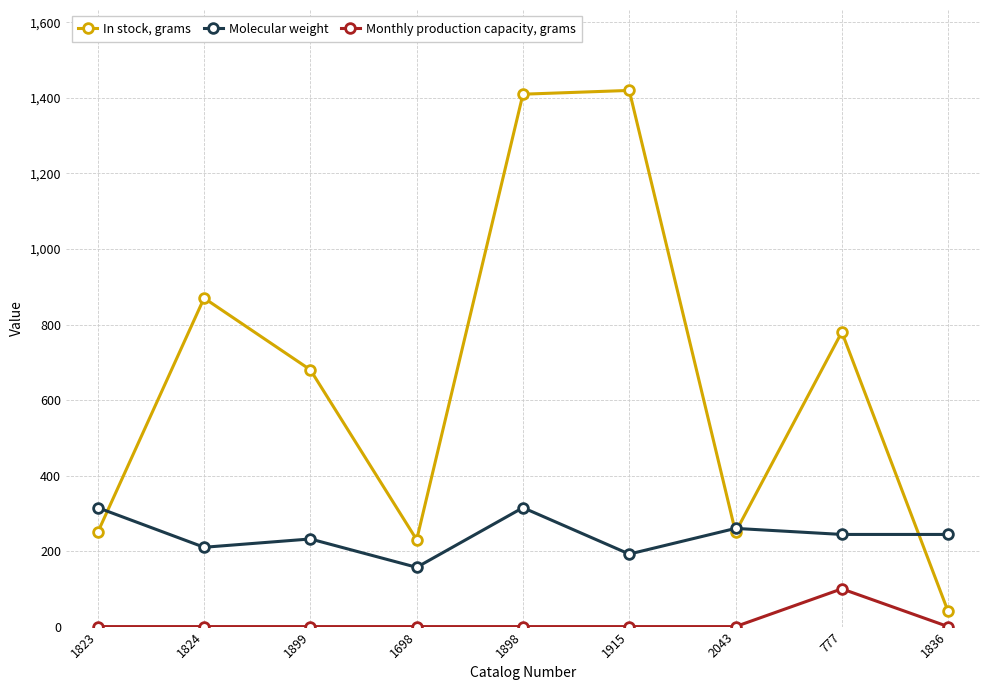

What is the total value across all series at 1899?

912.1